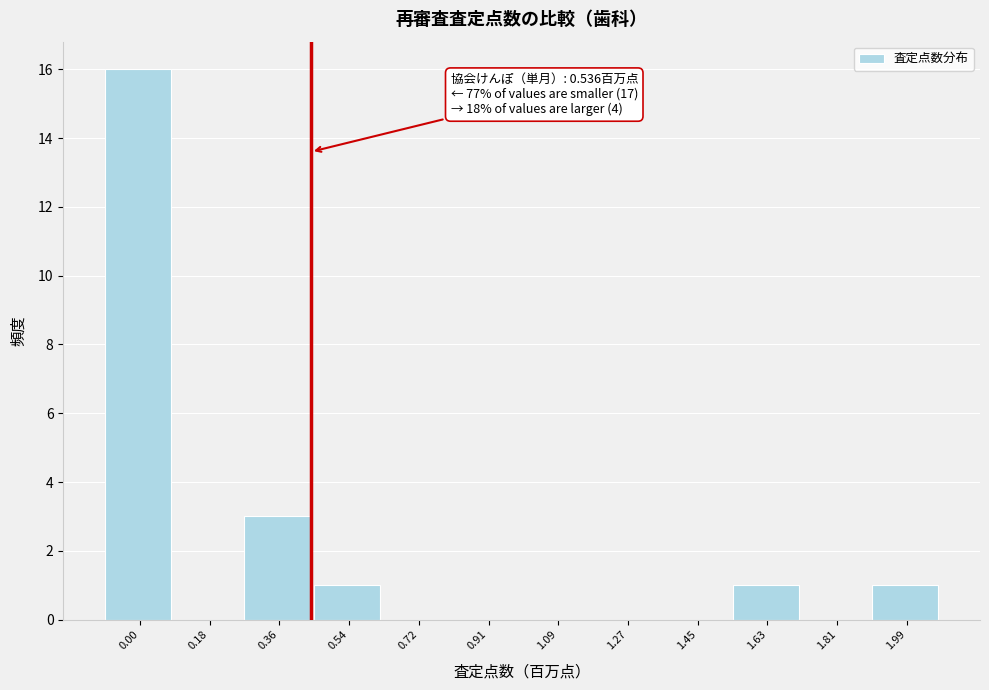

Reading left to right, what are all the values shown in this chart?

0.00=16	0.18=0	0.36=3	0.54=1	0.72=0	0.91=0	1.09=0	1.27=0	1.45=0	1.63=1	1.81=0	1.99=1